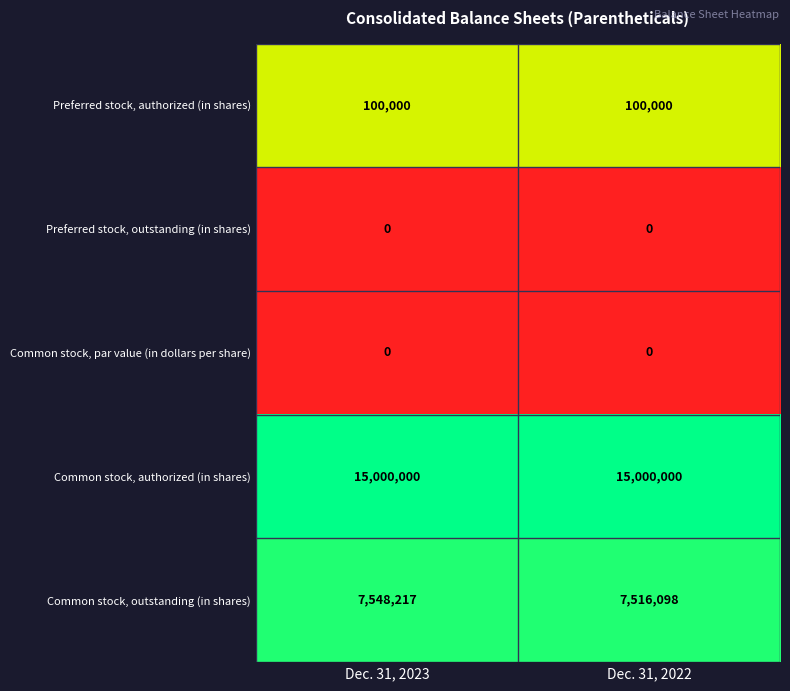

Rank the categories by Common stock, outstanding (in shares) value from lowest to highest.

Dec. 31, 2022, Dec. 31, 2023